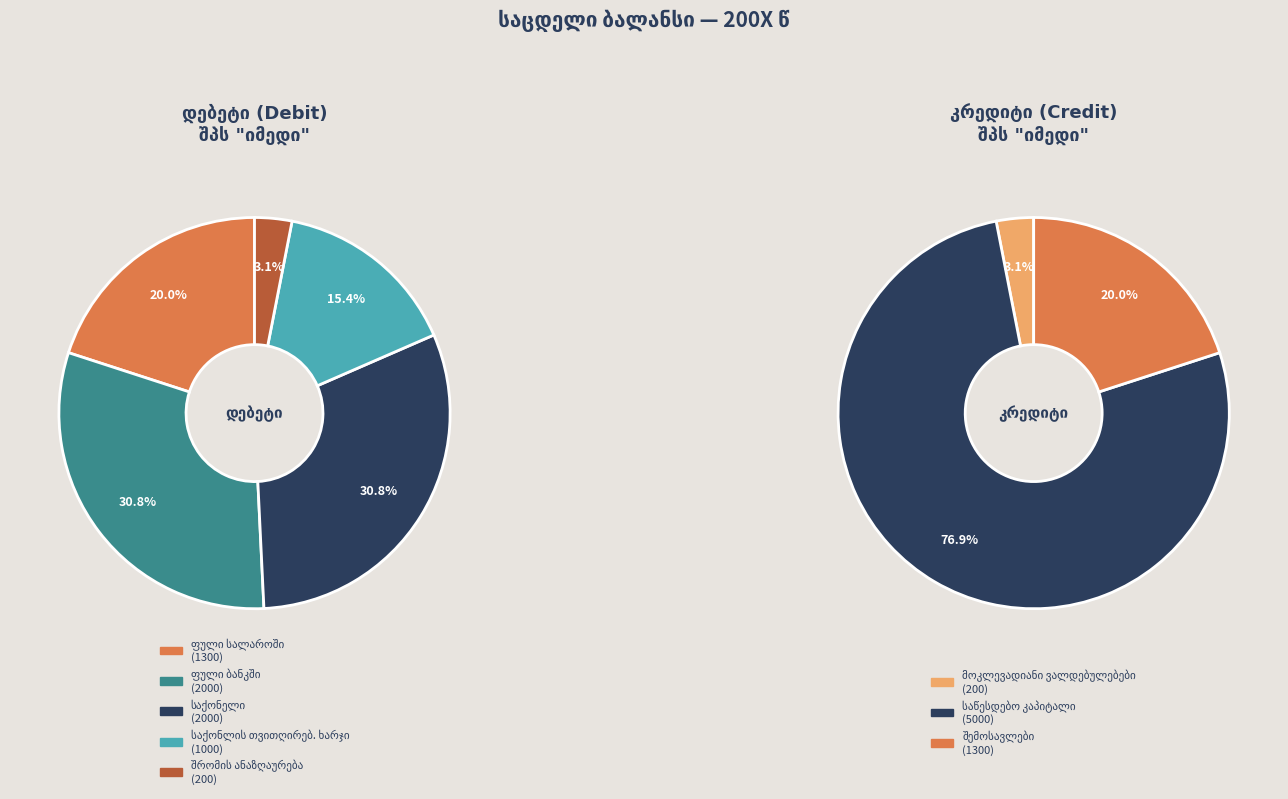

Rank the categories by value from highest to lowest.

საწესდებო კაპიტალი, ფული ბანკში, საქონელი, ფული სალაროში, შემოსავლები, საქონლის თვითღირებ. ხარჯი, მოკლევადიანი ვალდებულებები, შრომის ანაზღაურება